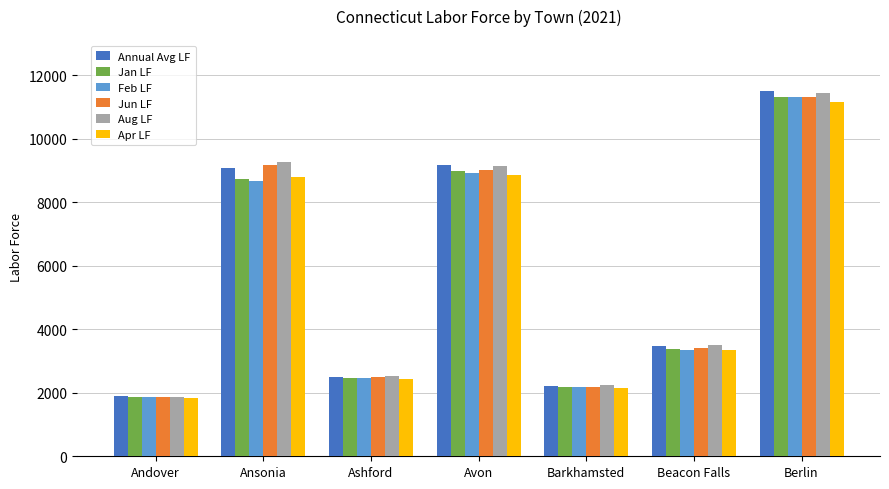

At which category is the sum across all series the highest?

Berlin